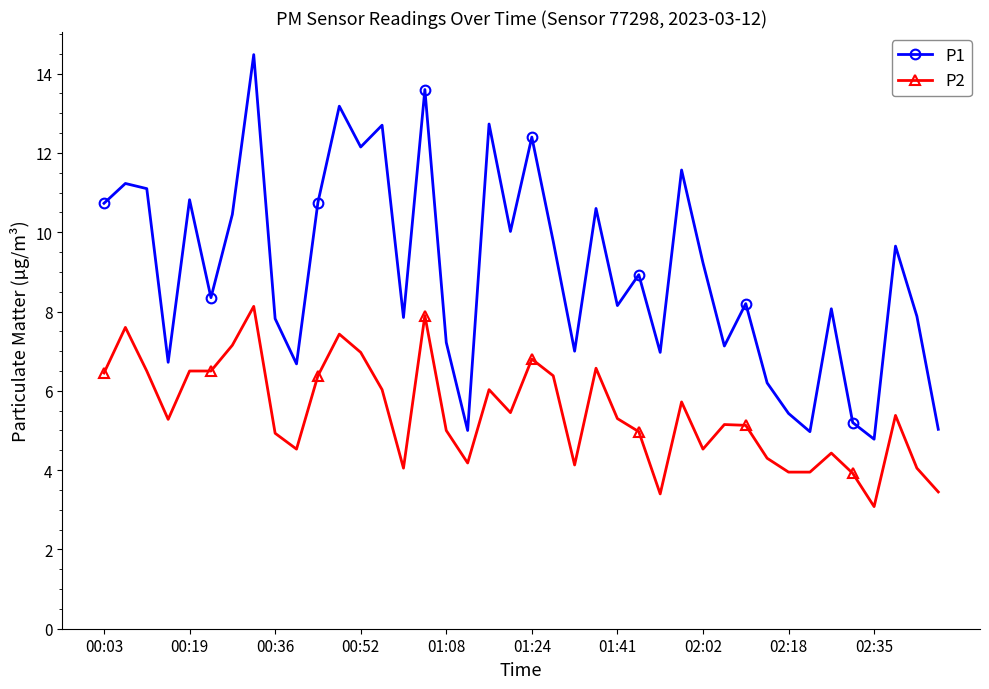

Which series has the largest total across all categories?

P1